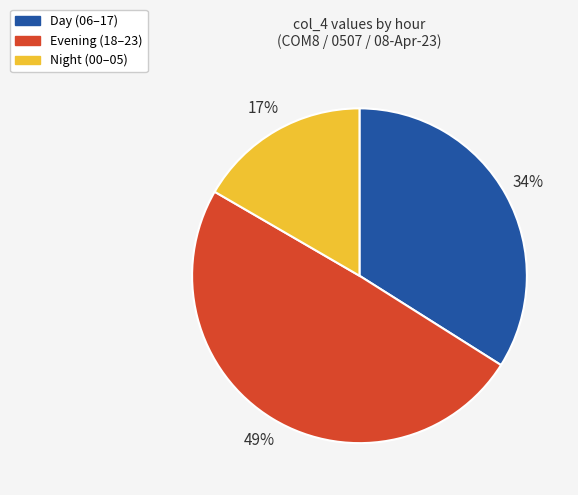

To the nearest percent, what is the average slice percentage?

33%